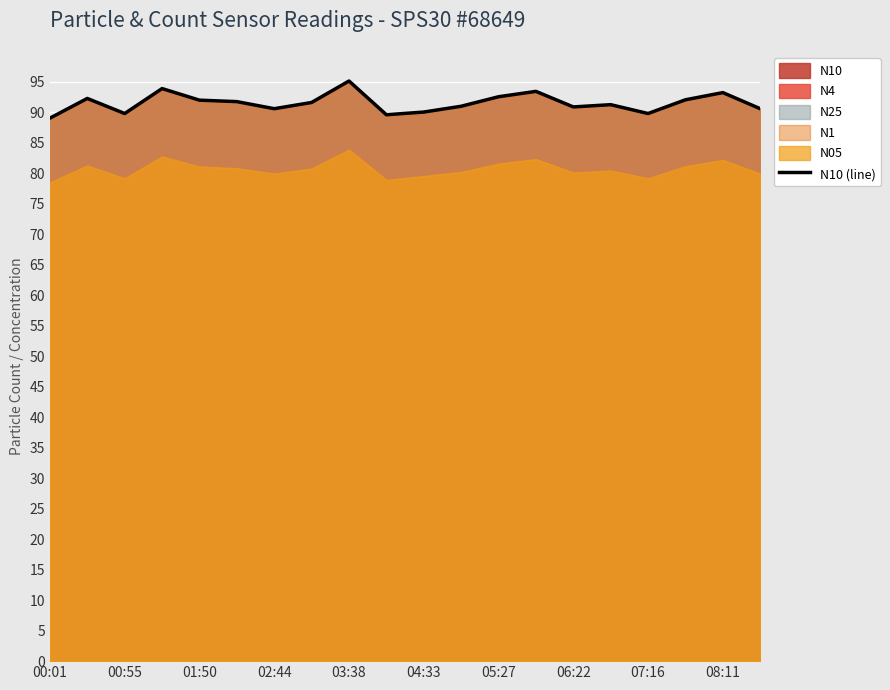

What is the highest value of the N10 (line) series?

95.1